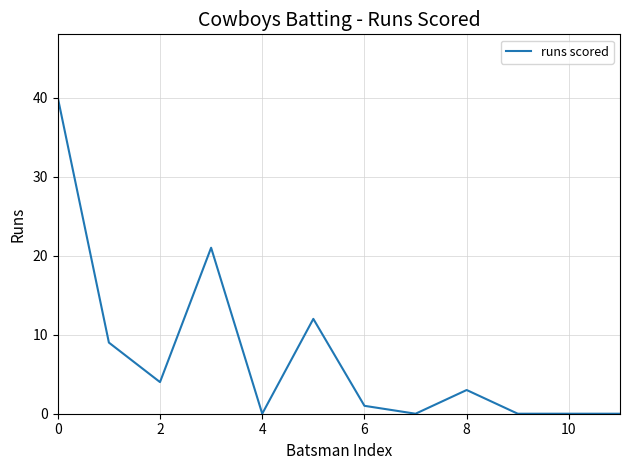

What is the greatest value displayed?

40